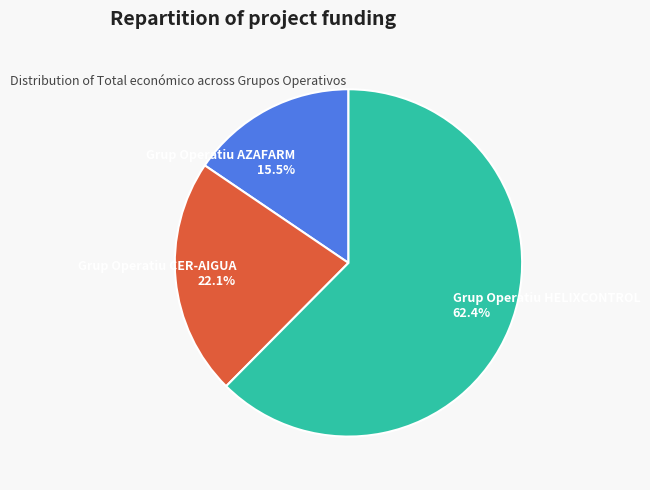

Count the number of slices in the pie.

3